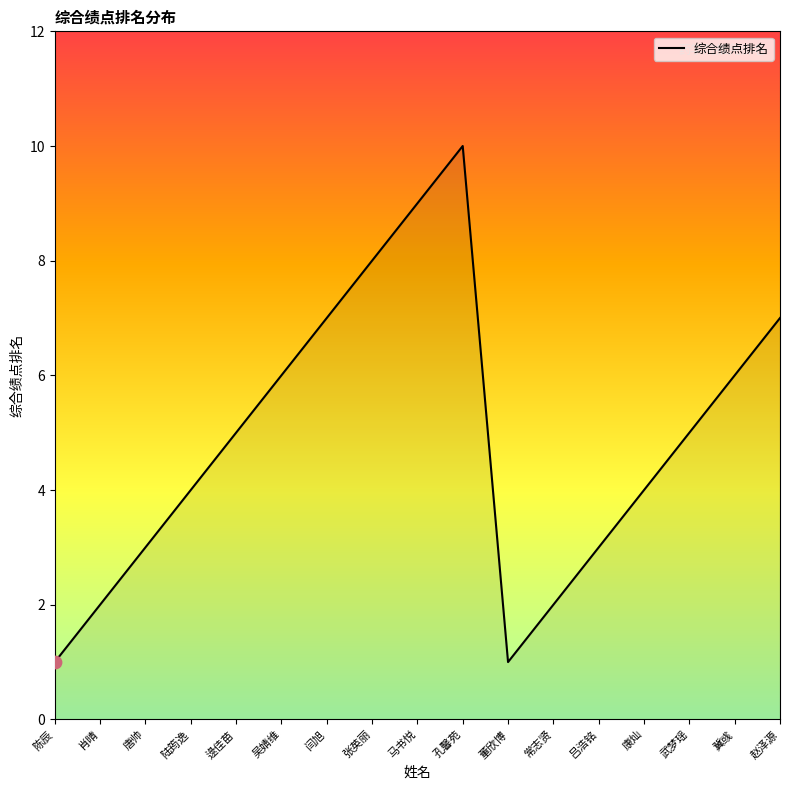

What is the change in value from 马书悦 to 赵泽源?

-2